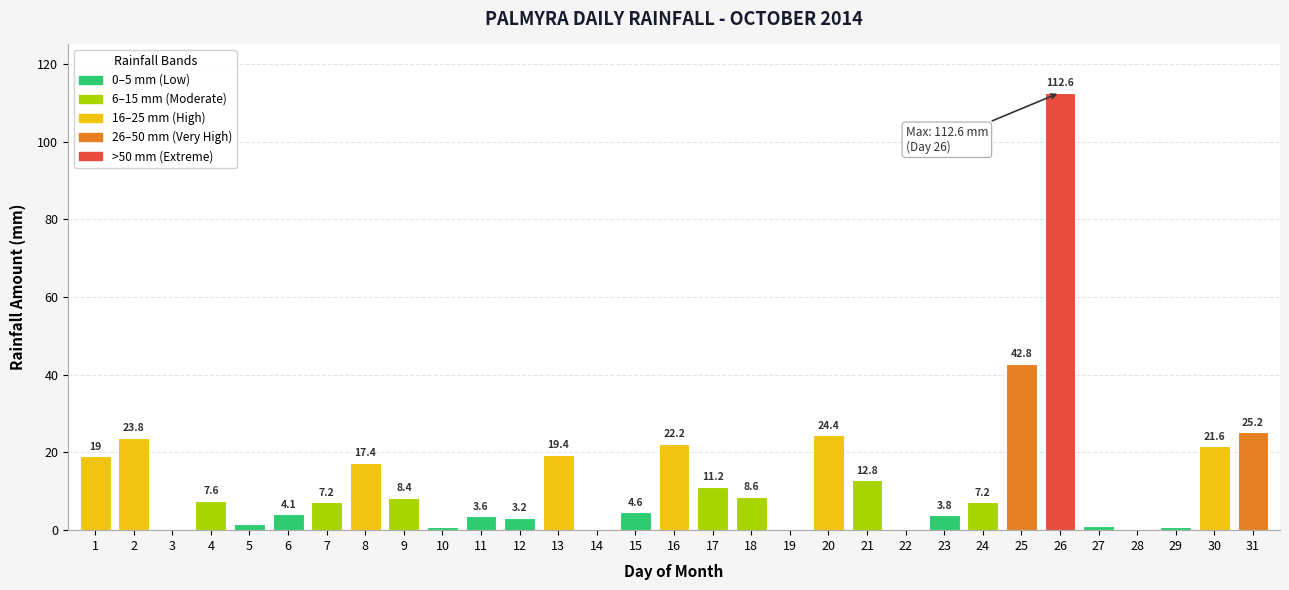

Where does the data first go above 7?

1